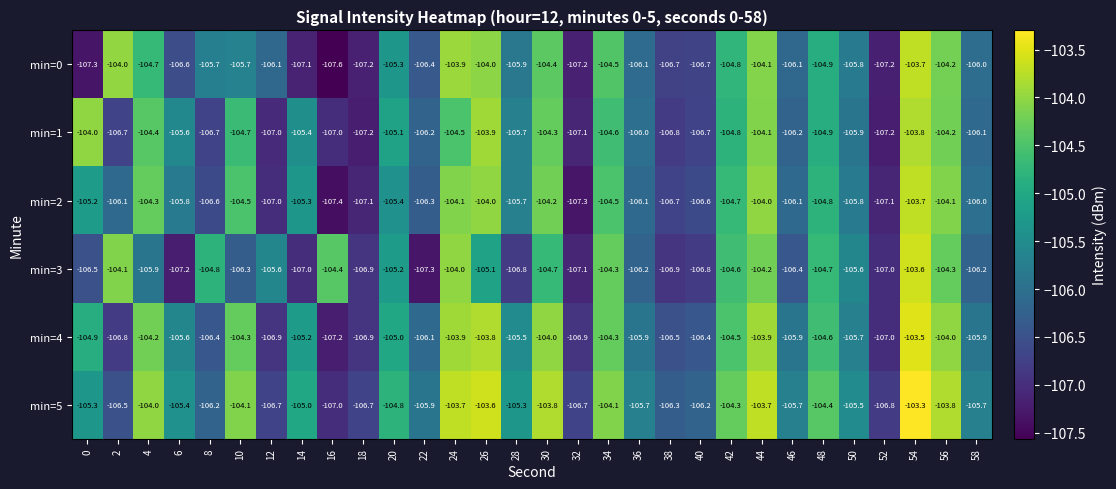

What is the total value across all series at 36?

-636.0